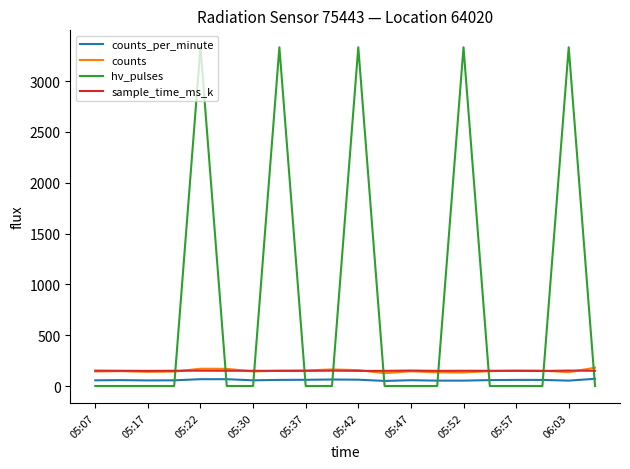

Which series has the widest spread of values?

hv_pulses